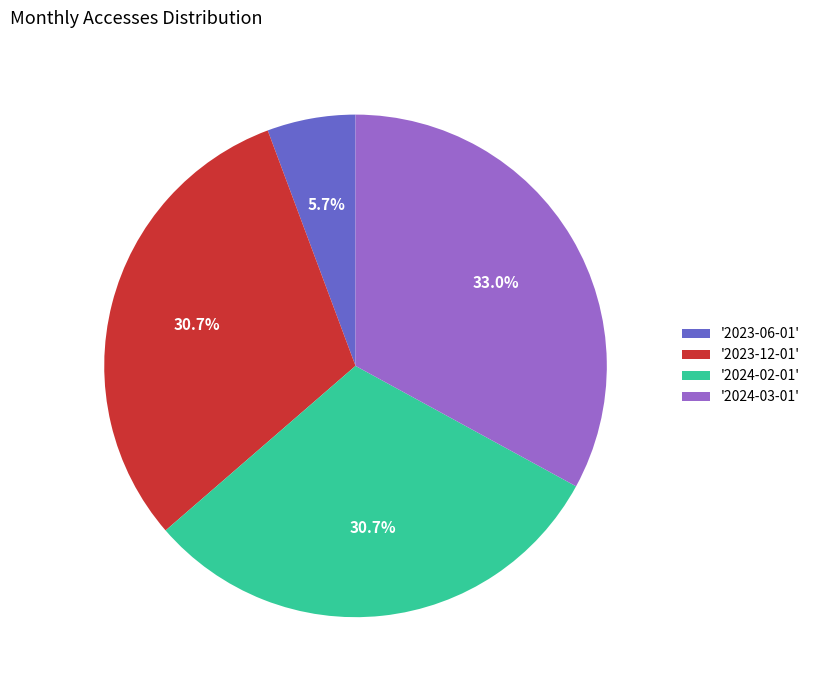

Which category has the biggest portion of the pie?

'2024-03-01'